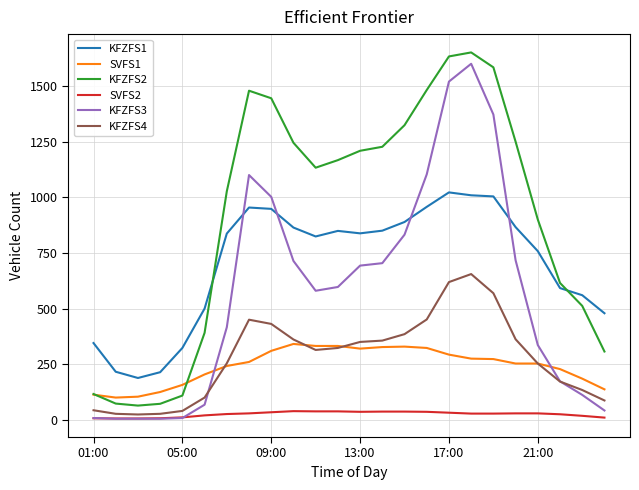

Which series has the largest total across all categories?

KFZFS2